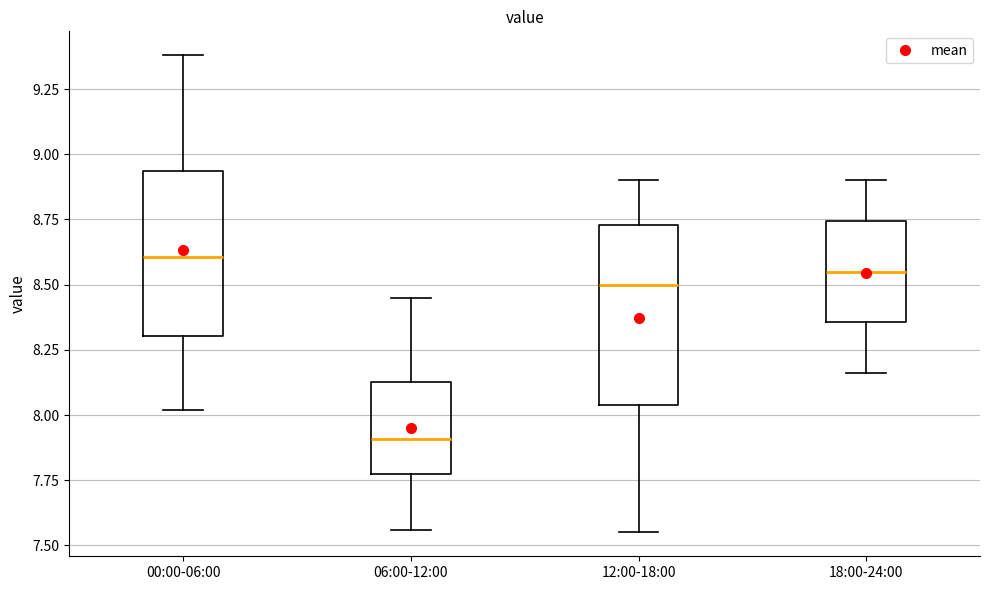

Reading left to right, read every box against the y-axis: the position of its median line, the range the box covers, and the ends of its whiskers. The values are not printed on the chart, so give them approximately, as read against the axis.

00:00-06:00: median 8.60, box 8.30 to 8.95, whiskers 8.00 to 9.40
06:00-12:00: median 7.90, box 7.75 to 8.15, whiskers 7.55 to 8.45
12:00-18:00: median 8.50, box 8.05 to 8.75, whiskers 7.55 to 8.90
18:00-24:00: median 8.55, box 8.35 to 8.75, whiskers 8.15 to 8.90